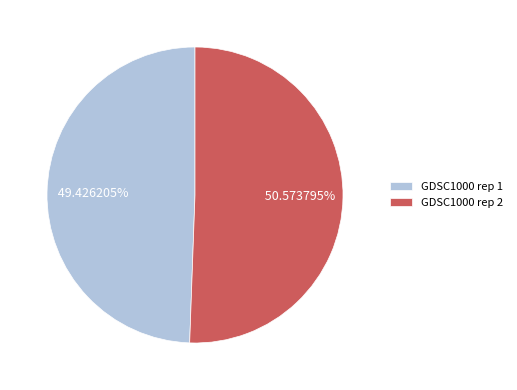

What percentage is NOT represented by GDSC1000 rep 1?

50.6%